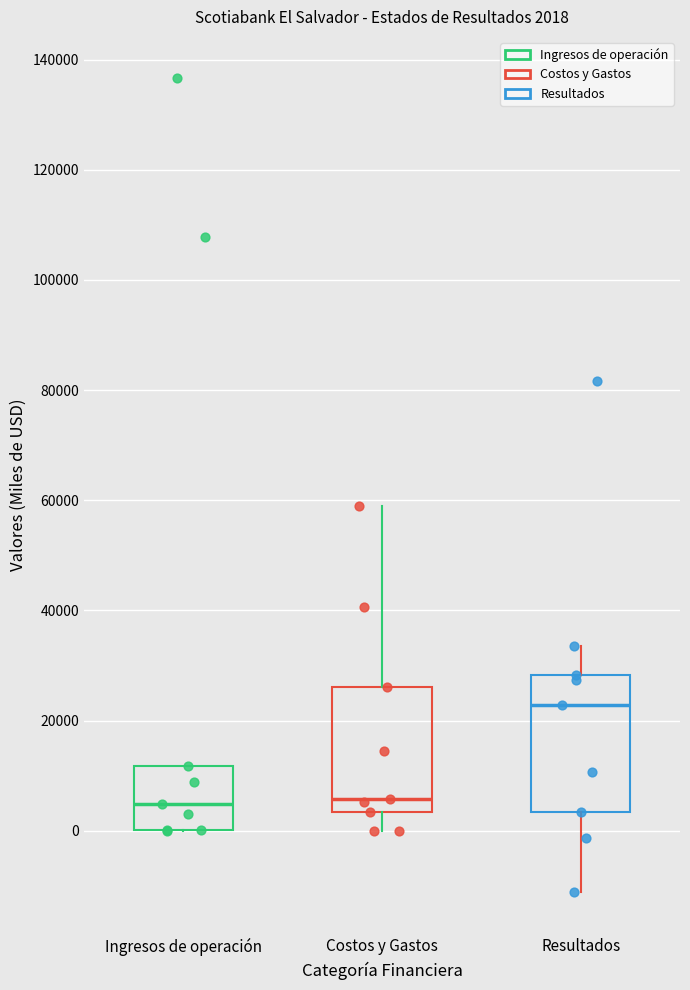

Which box is the tallest, from its lower edge to its upper edge?

Resultados